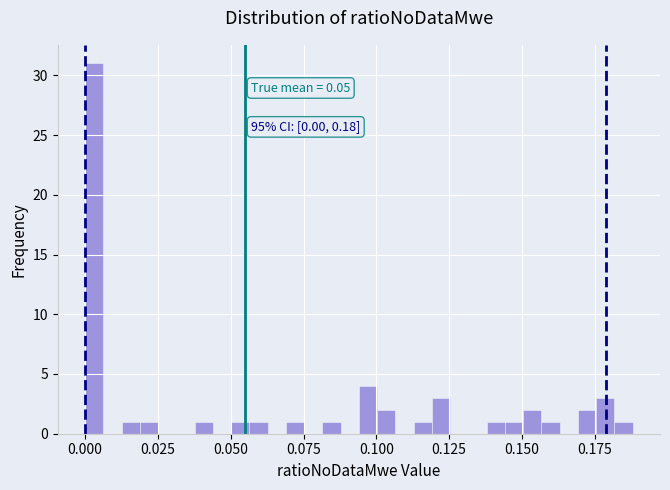

Read against the x-axis, roughly where is the centre of the tallest bar?

0.005